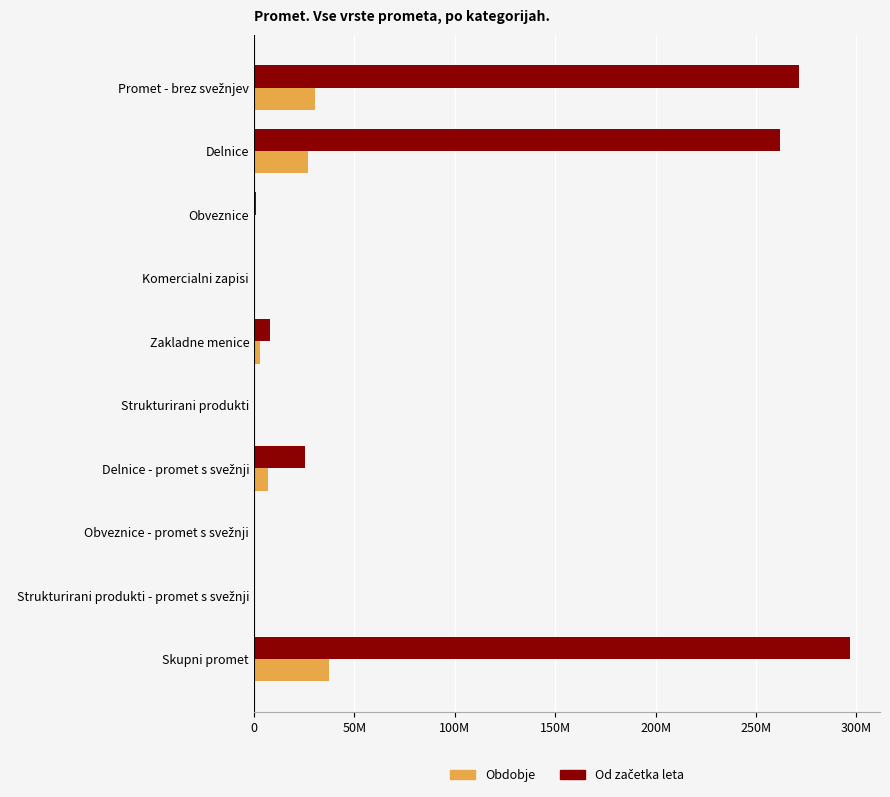

Are the bars horizontal?

Yes